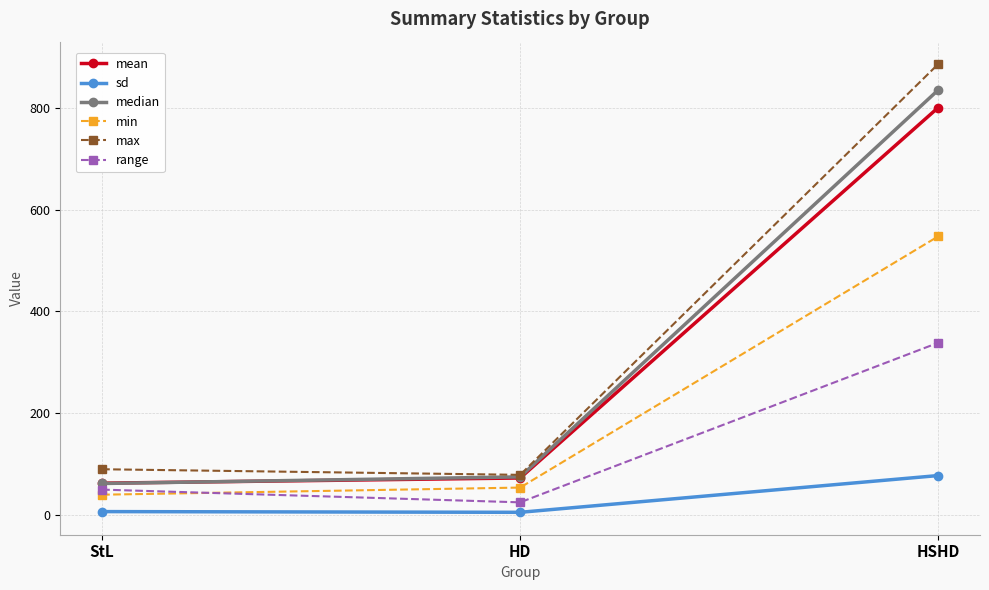

What is the label of the 2nd point from the left?

HD